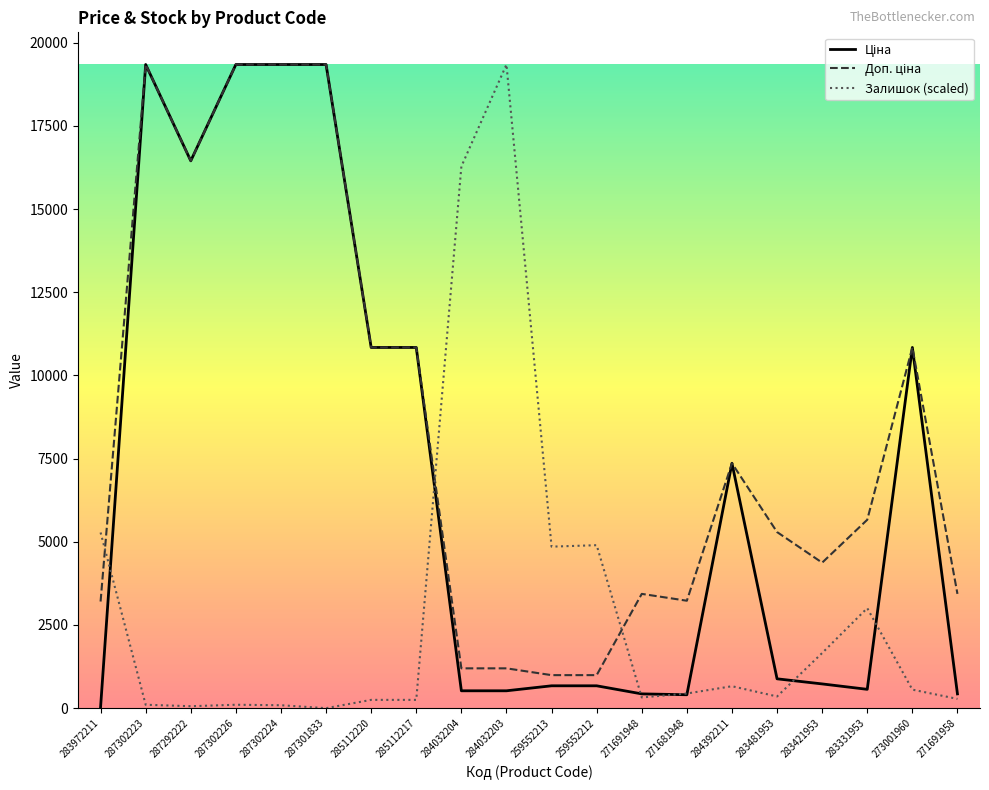

What is the total value across all series at 283421953?

6758.8